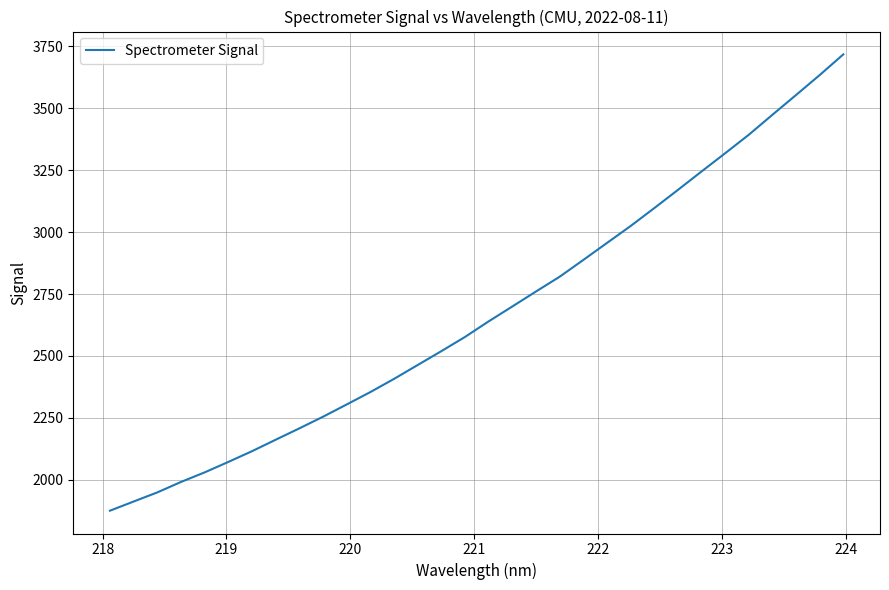

What is the maximum value shown in the chart?

3717.8